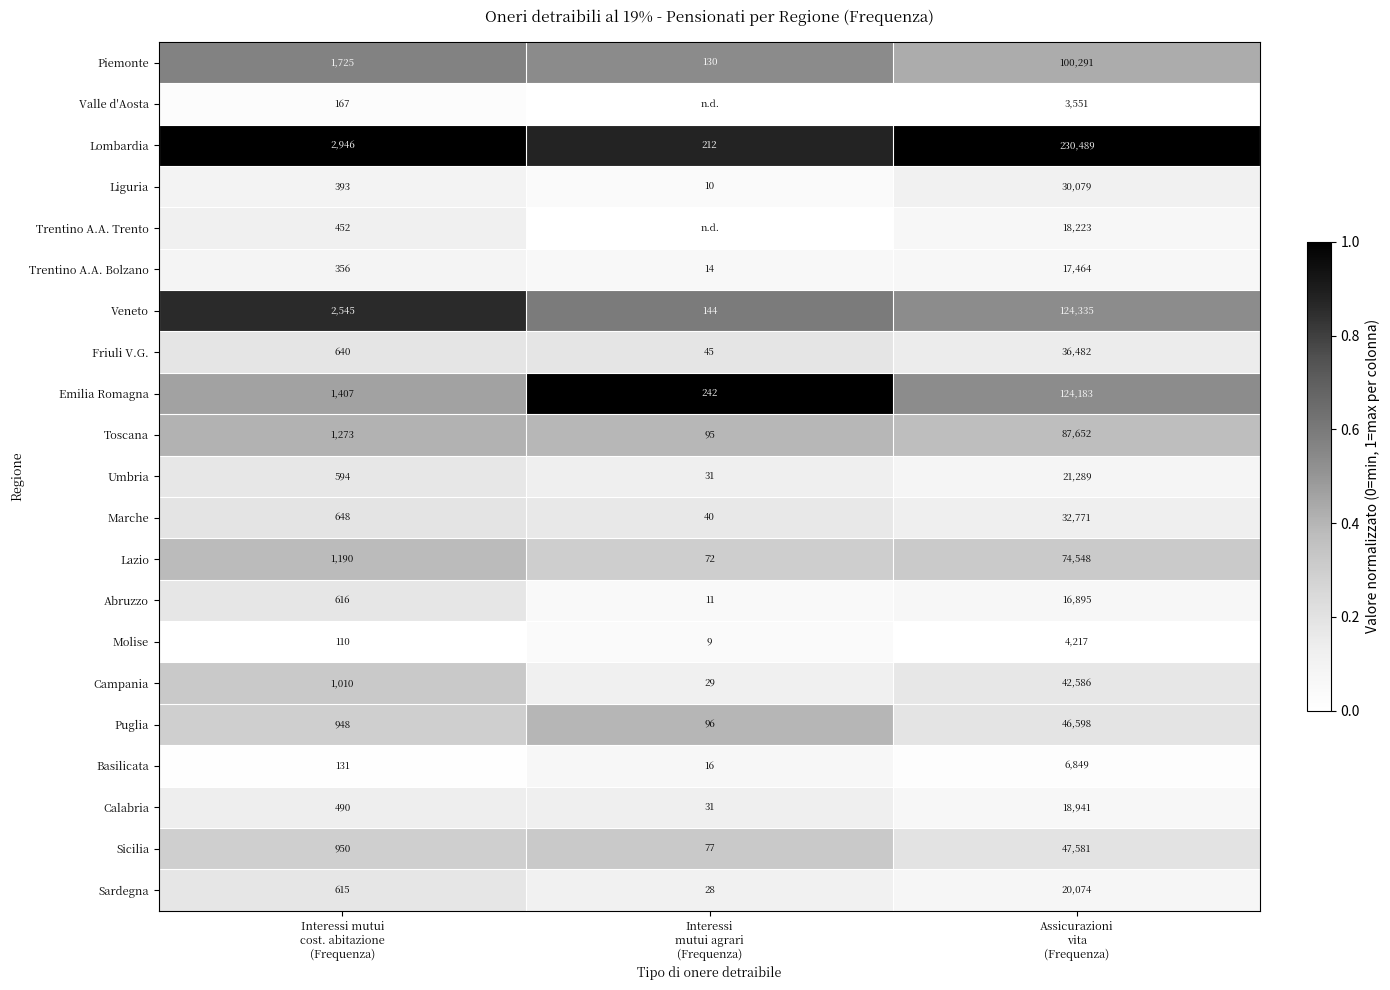

What is the sum of all Umbria values?

21914